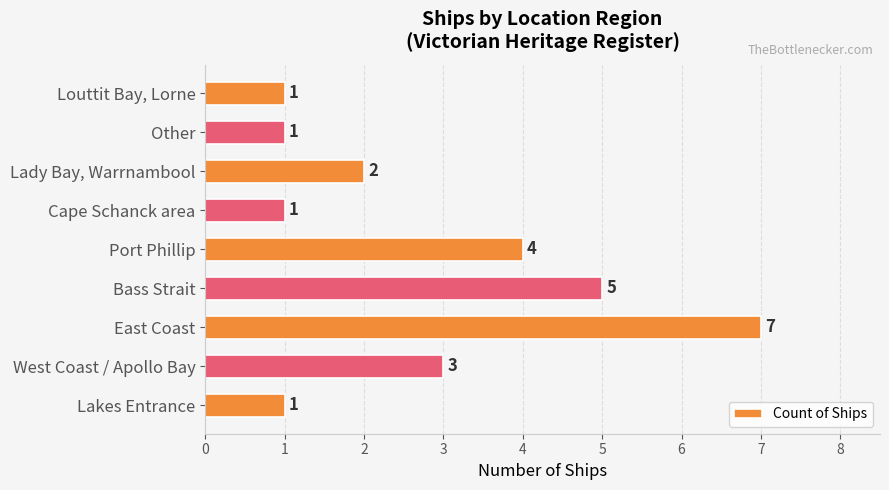

At which label is the value closest to 4?

Port Phillip